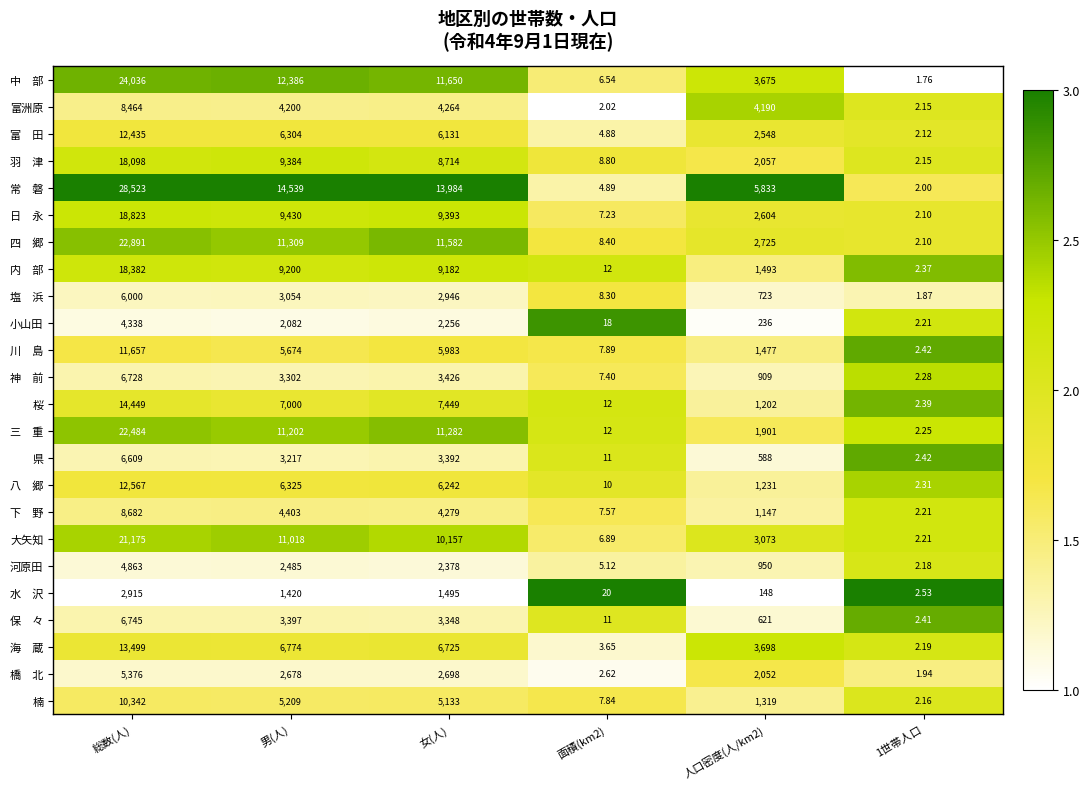

At which label does 富洲原 reach its peak?

総数(人)